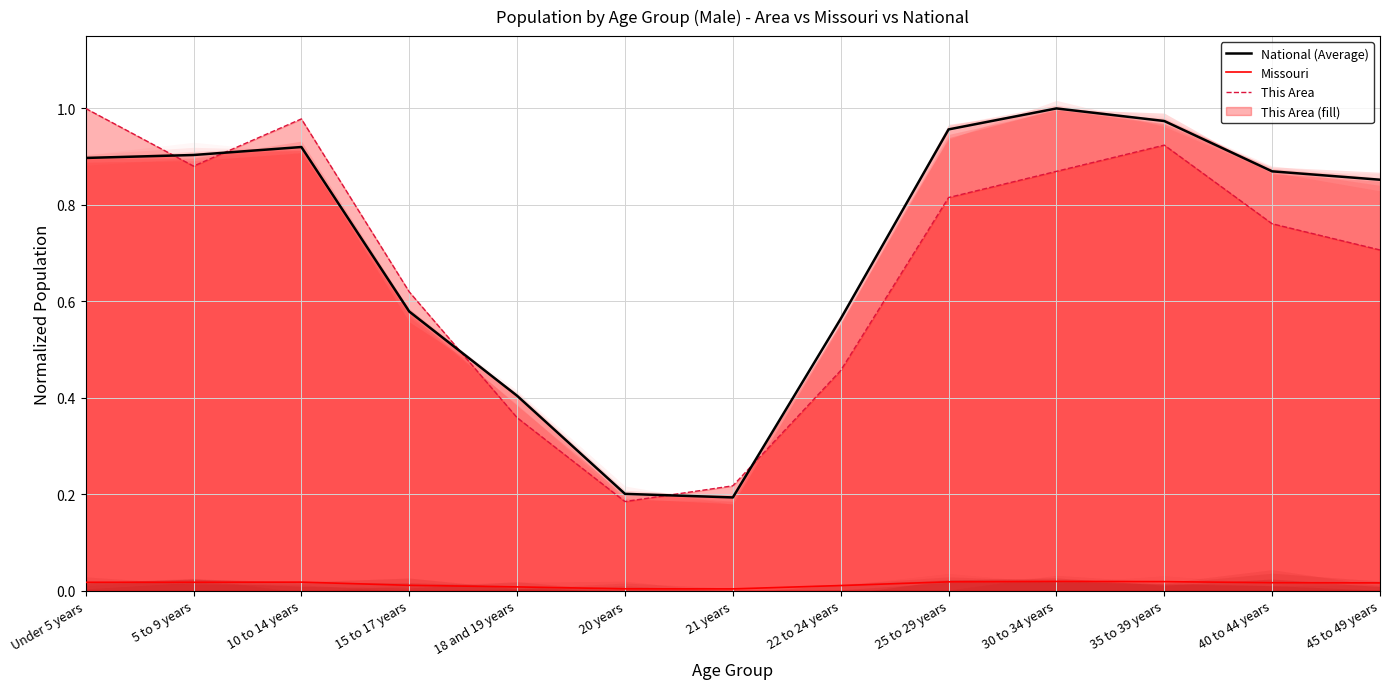

Is it true that Missouri equals 0.0 at Under 5 years?

True